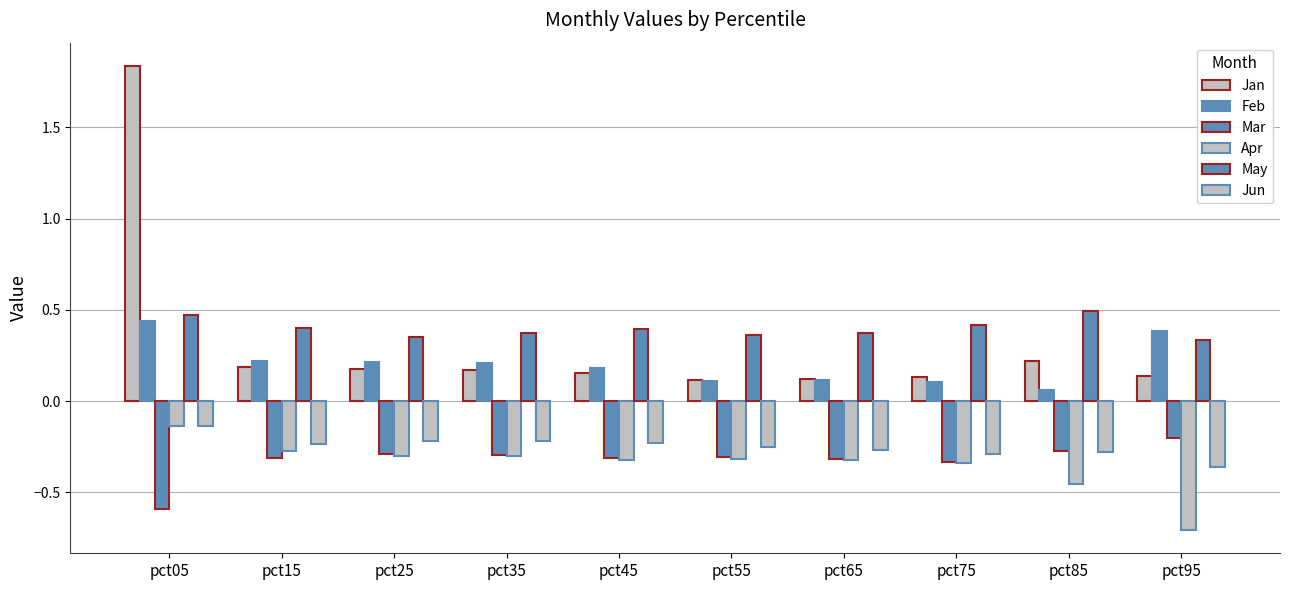

At which category is the sum across all series the highest?

pct05